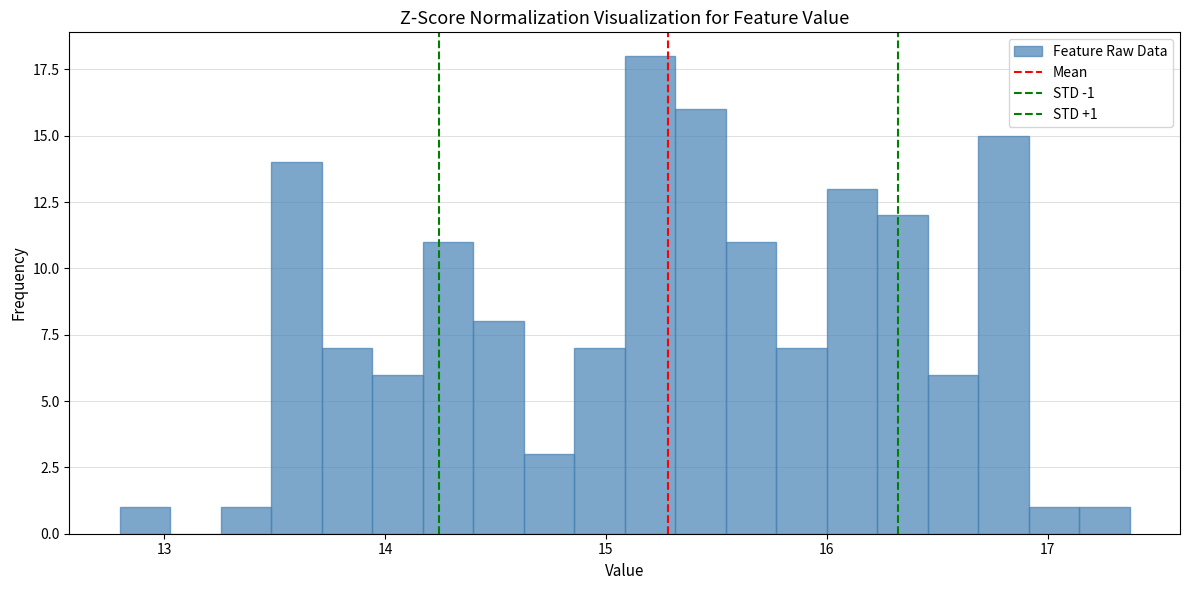

Read against the x-axis, roughly where is the centre of the tallest bar?

15.2